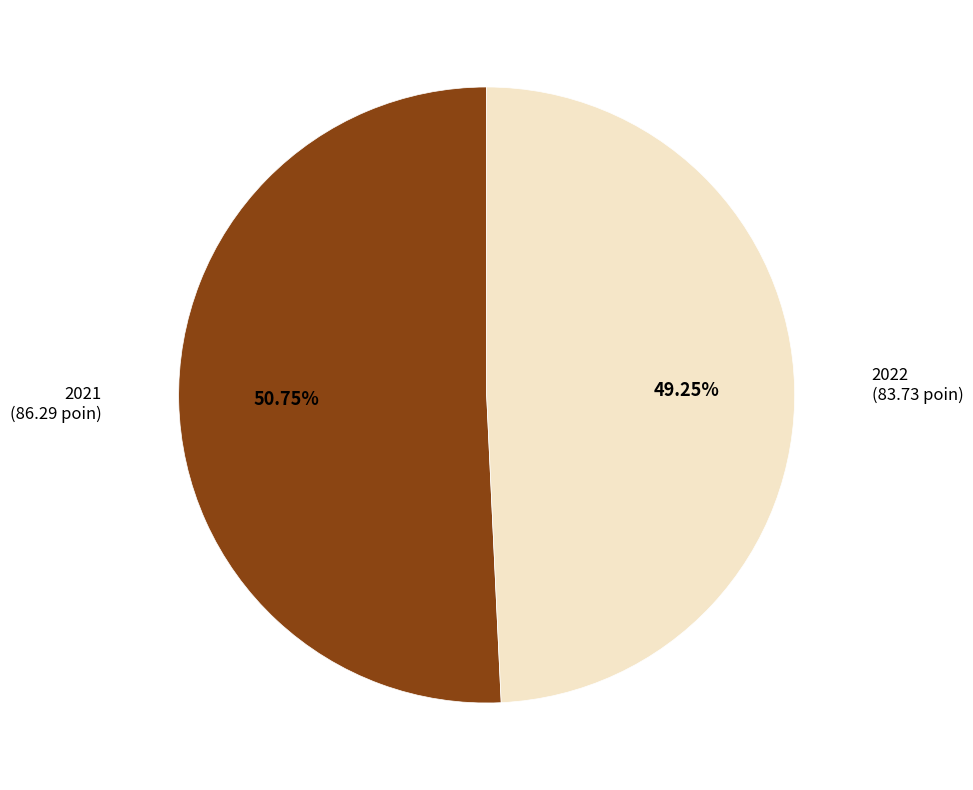

Is 2021 the majority of the pie?

Yes